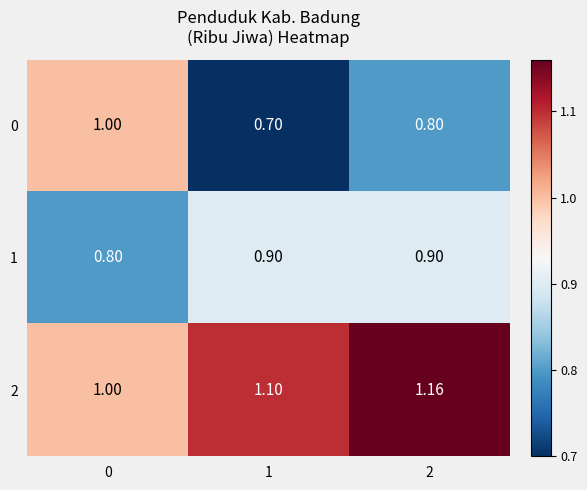

Which series has the largest range (max minus min)?

0